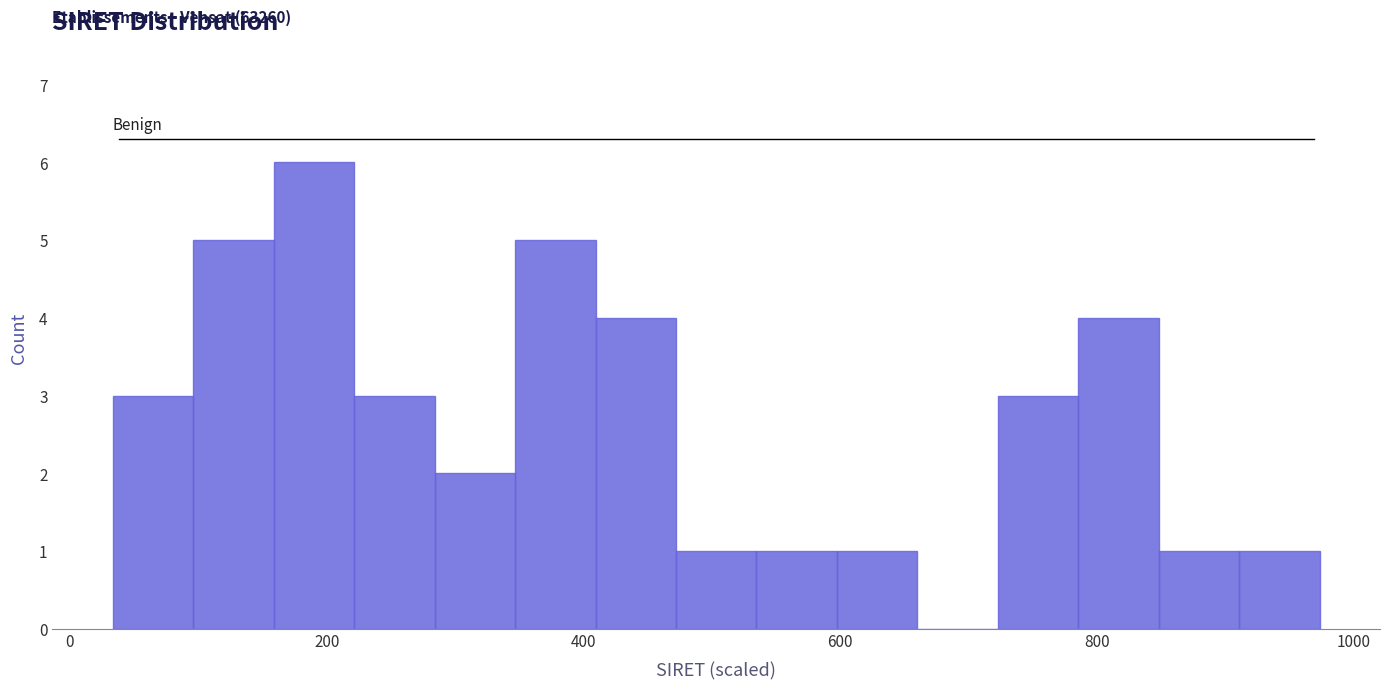

Around what value on the x-axis is the tallest bar? Give the approximate position of its centre, as read against the axis.

200